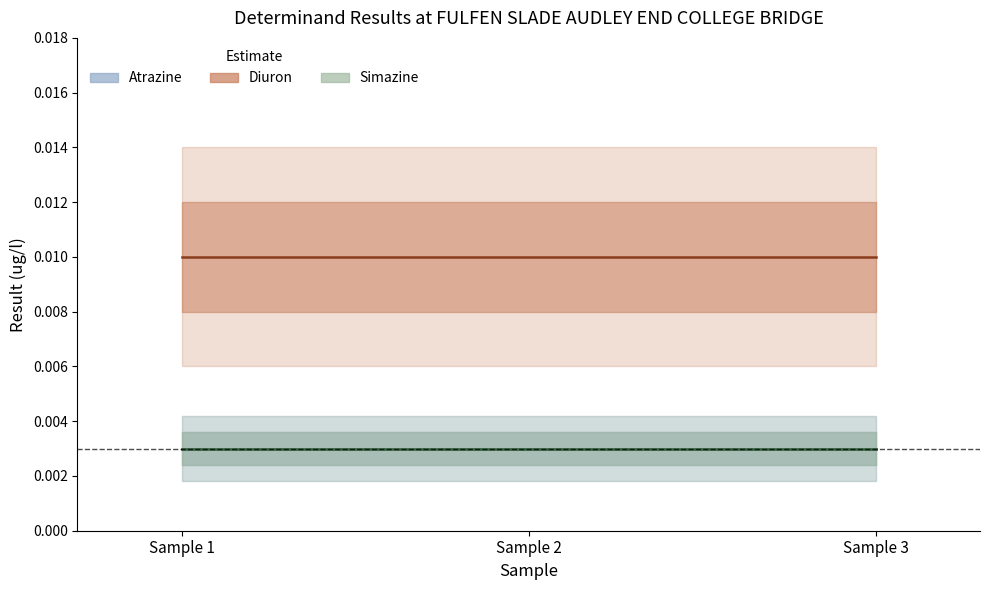

Between Sample 2 and Sample 1, which is larger?

Sample 2